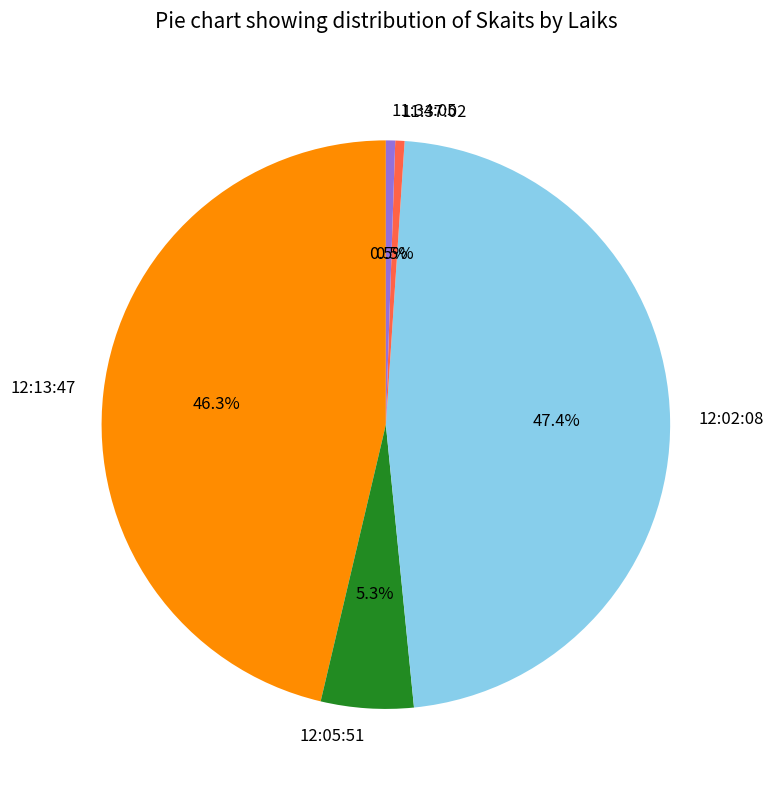

Count the number of slices in the pie.

5